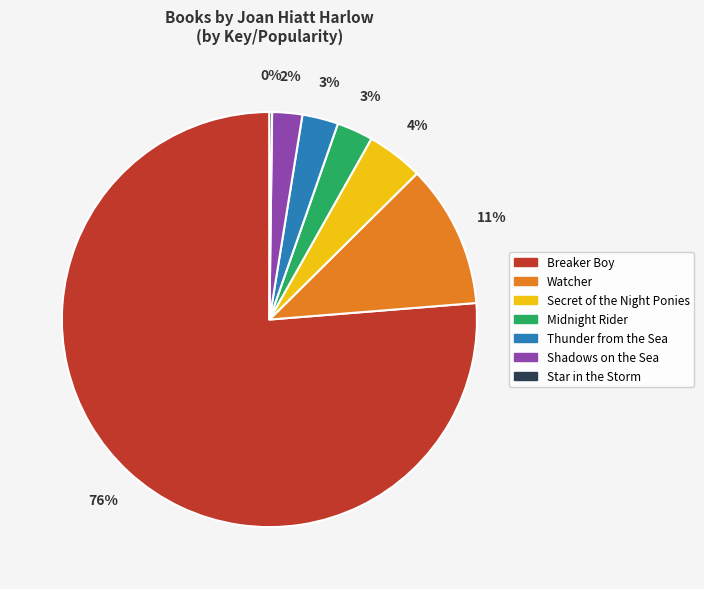

What percentage is the Secret of the Night Ponies slice, to the nearest percent?

4%